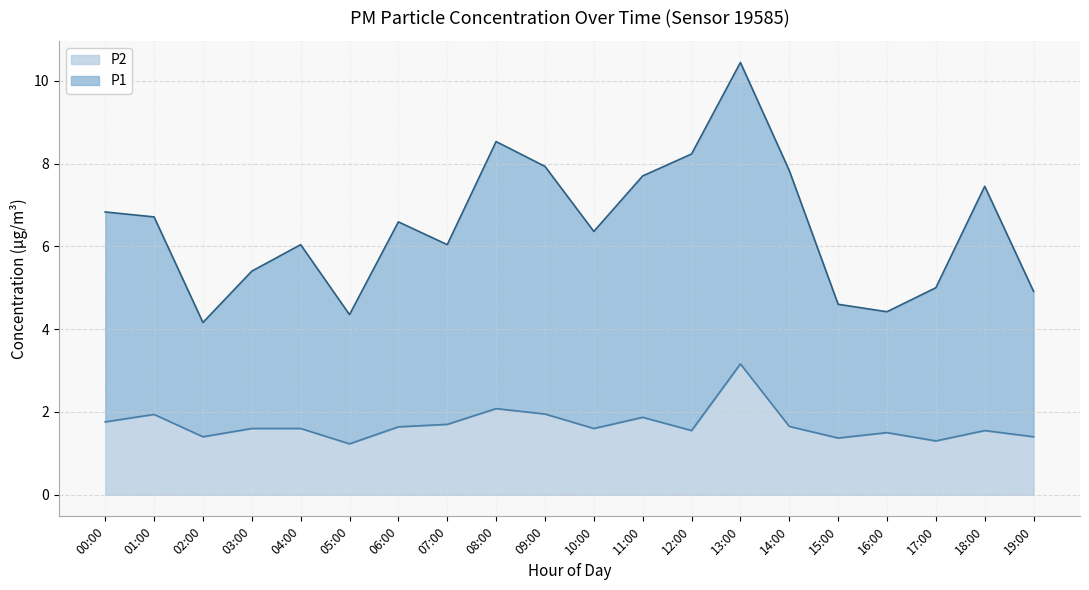

How many values in the P1 series are below 6?

9